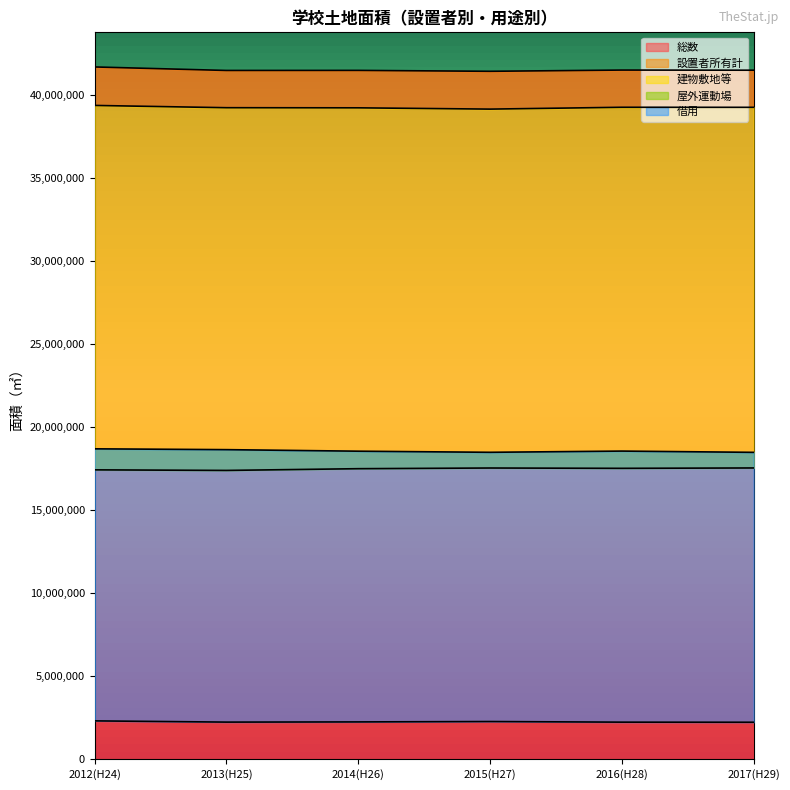

How many lines are shown in the chart?

5